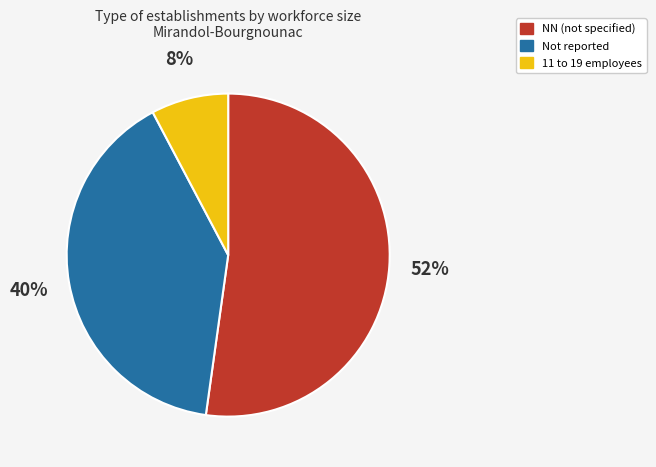

Approximately how many times larger is the value at NN (not specified) compared to Not reported?

1.3